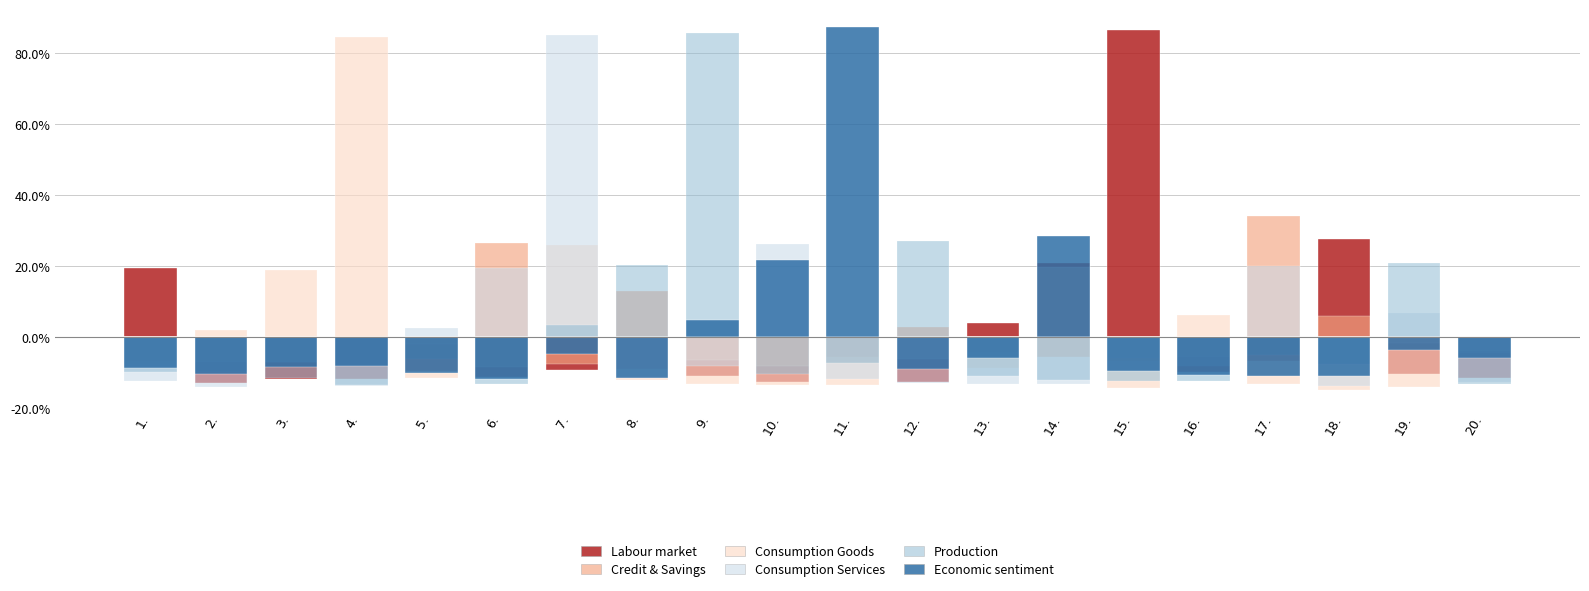

How many groups of bars are there?

20